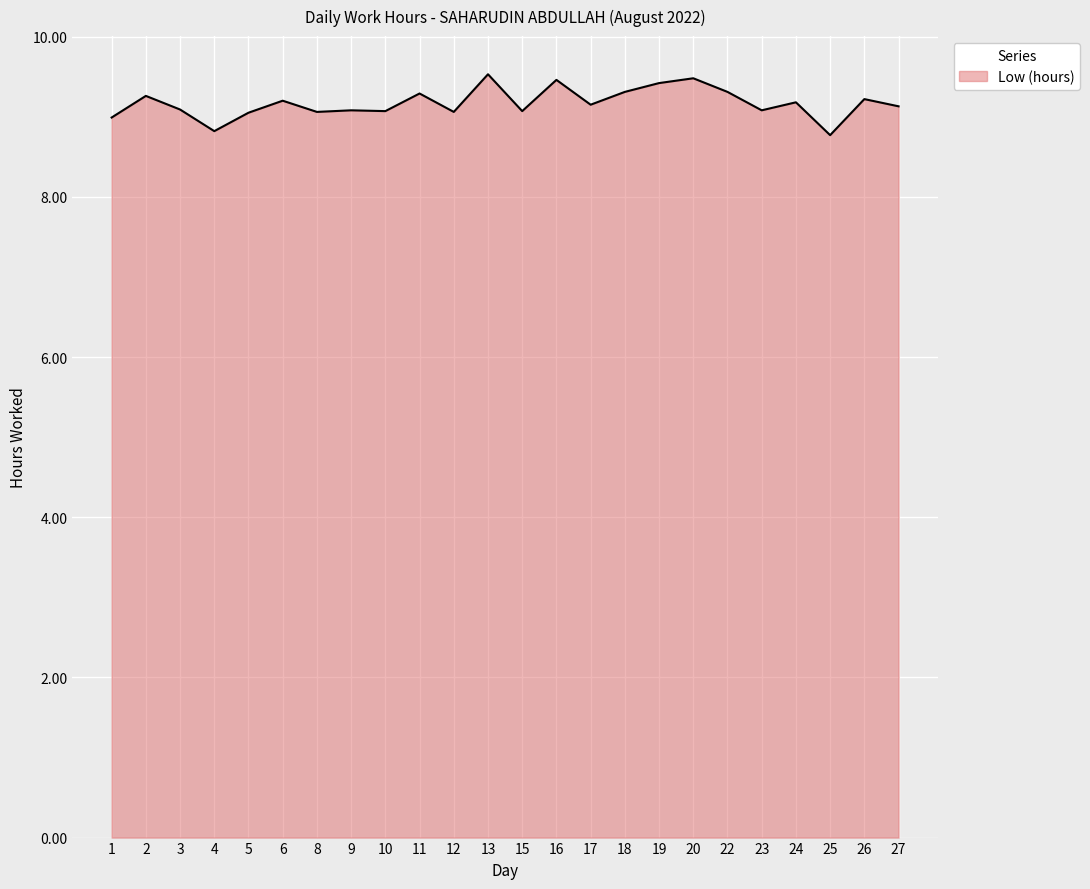

The value at 25 is 8.8. True or false?

True